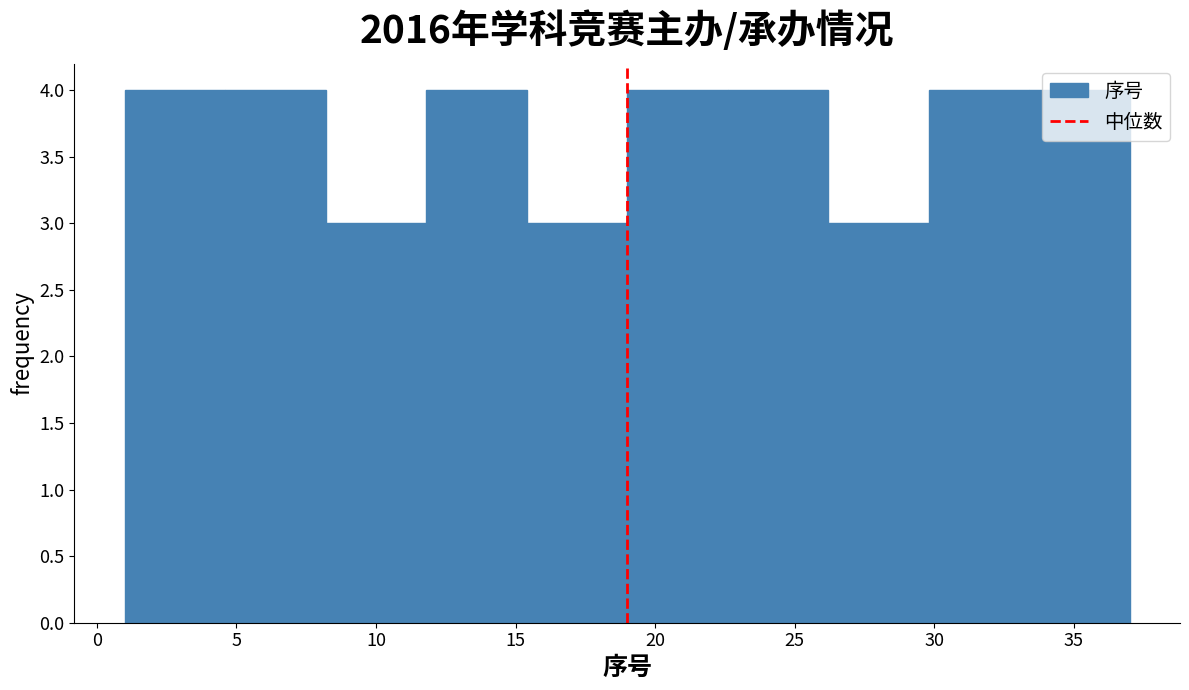

Reading left to right, transcribe this chart: for each bar, give the range it covers on the x-axis and its height. Neither the bar edges nor the heights are printed on the chart, so give them approximately, as read against the axes.

1.0 to 4.6: 4
4.6 to 8.2: 4
8.2 to 11.8: 3
11.8 to 15.4: 4
15.4 to 19.0: 3
19.0 to 22.6: 4
22.6 to 26.2: 4
26.2 to 29.8: 3
29.8 to 33.4: 4
33.4 to 37.0: 4